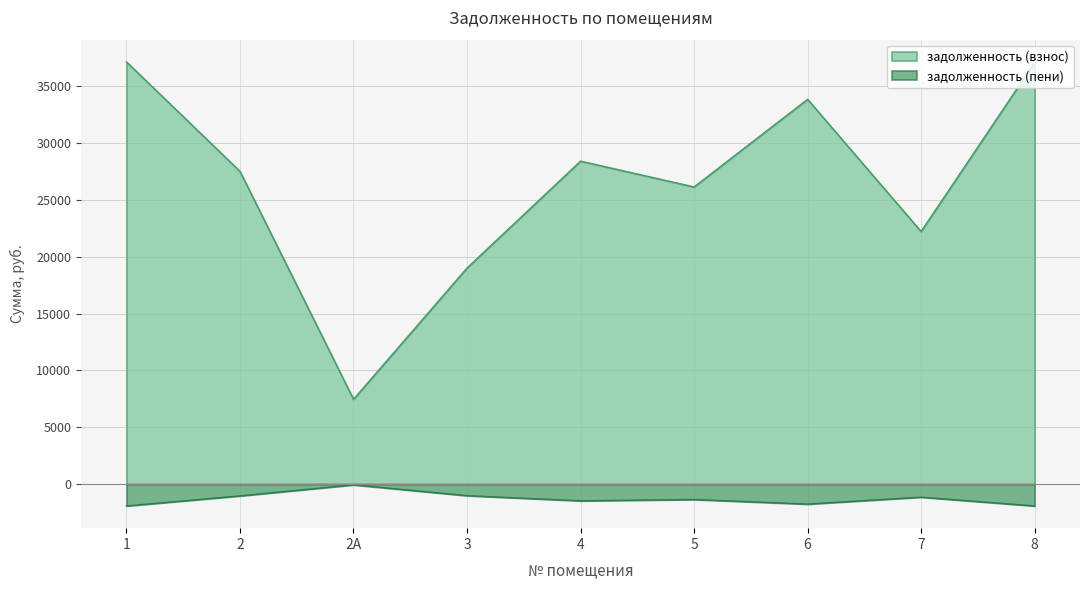

What is the difference between the highest and lowest values at 2?

28567.9